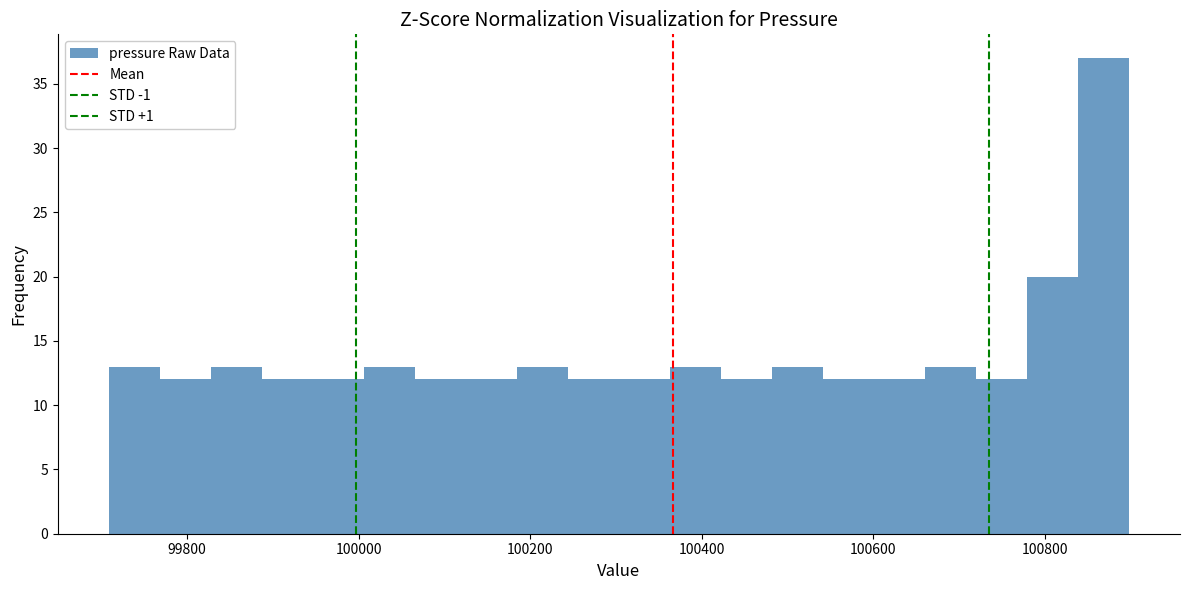

Read against the x-axis, roughly where is the centre of the tallest bar?

100860